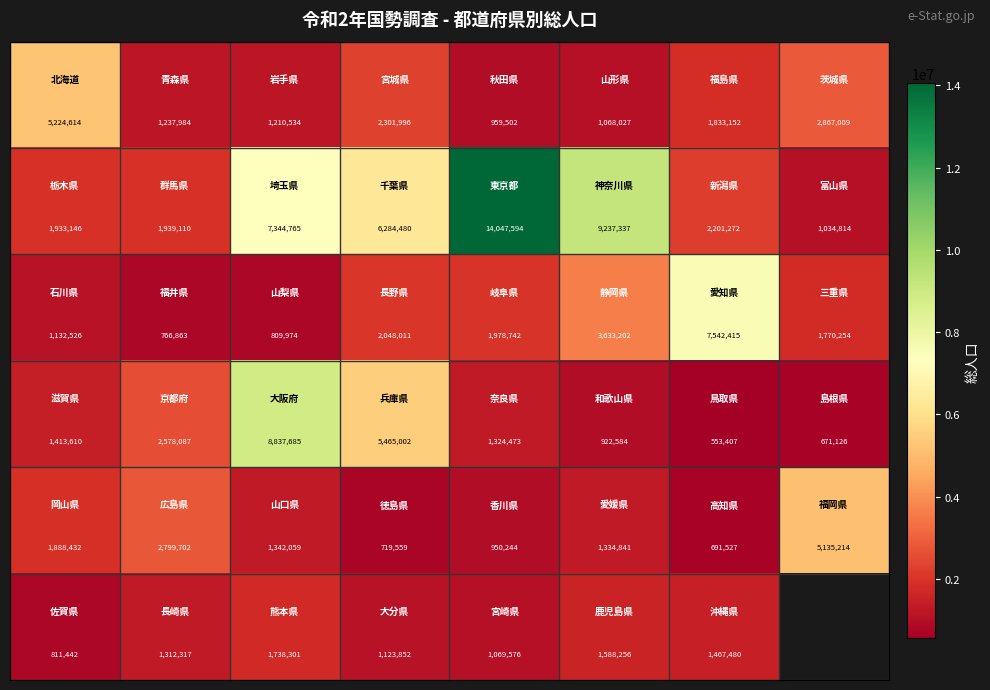

What is the spread (max minus min) of values at 6?

6989008.0